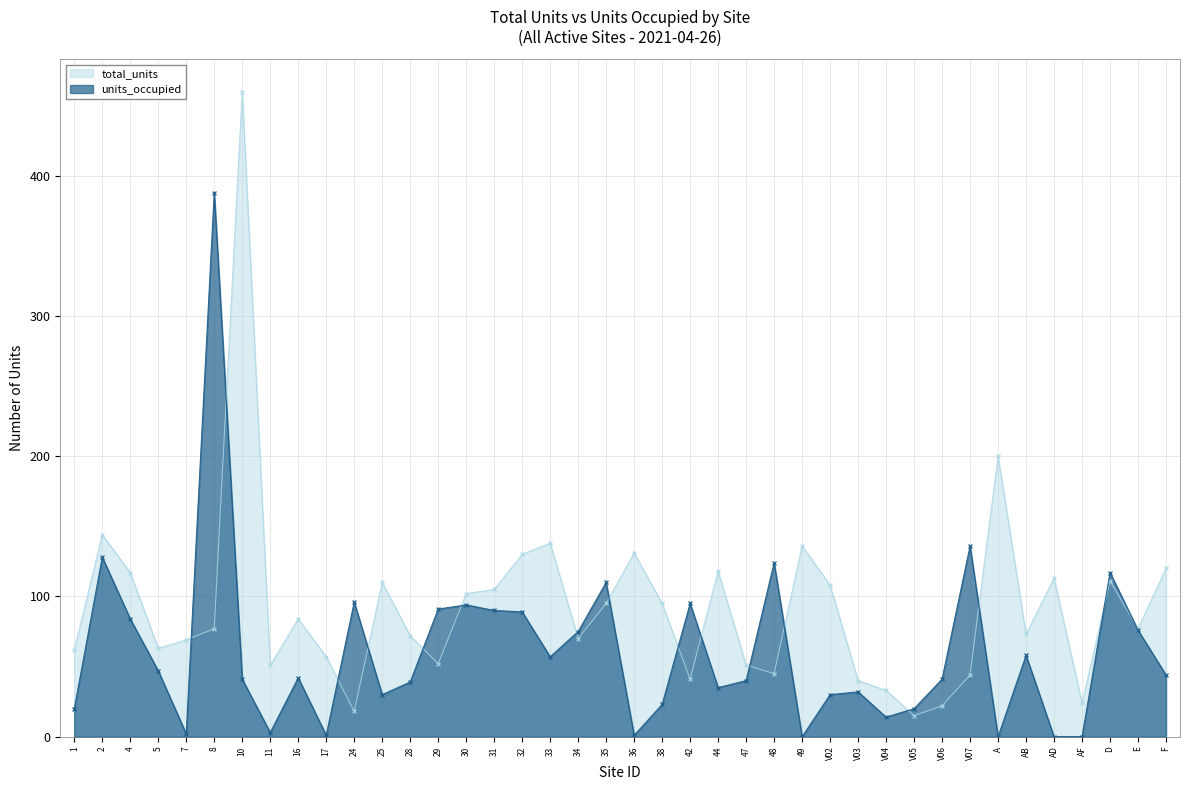

True or false: total_units and units_occupied cross at least once.

True